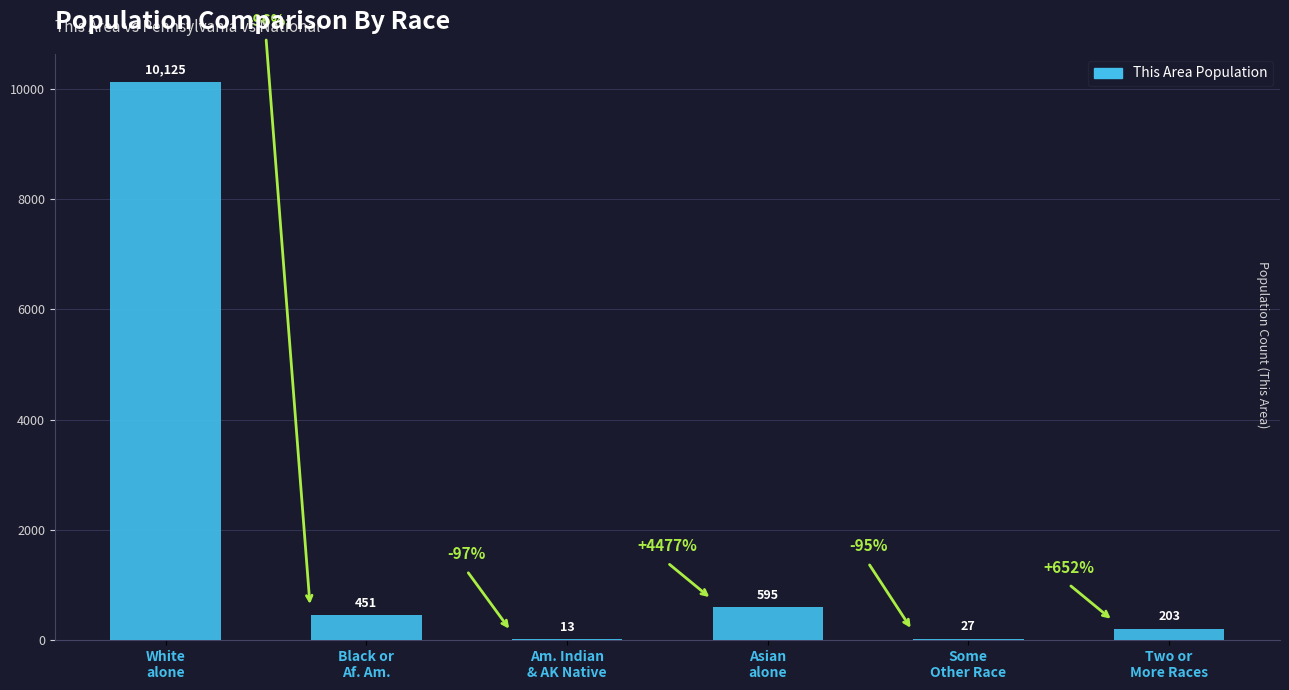

Count the number of data series in this chart.

1